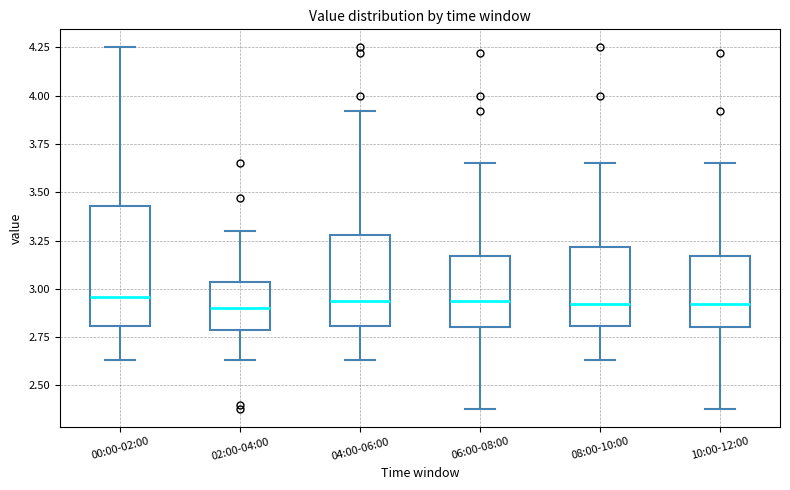

Reading left to right, transcribe this box plot: for each box, give where its median line is, the range the box spans, and where its two whiskers end, as read against the y-axis. The values are not printed on the chart, so give them approximately, as read against the axis.

00:00-02:00: median 2.95, box 2.80 to 3.45, whiskers 2.65 to 4.25
02:00-04:00: median 2.90, box 2.80 to 3.05, whiskers 2.65 to 3.30
04:00-06:00: median 2.95, box 2.80 to 3.30, whiskers 2.65 to 3.90
06:00-08:00: median 2.95, box 2.80 to 3.15, whiskers 2.40 to 3.65
08:00-10:00: median 2.90, box 2.80 to 3.20, whiskers 2.65 to 3.65
10:00-12:00: median 2.90, box 2.80 to 3.15, whiskers 2.40 to 3.65